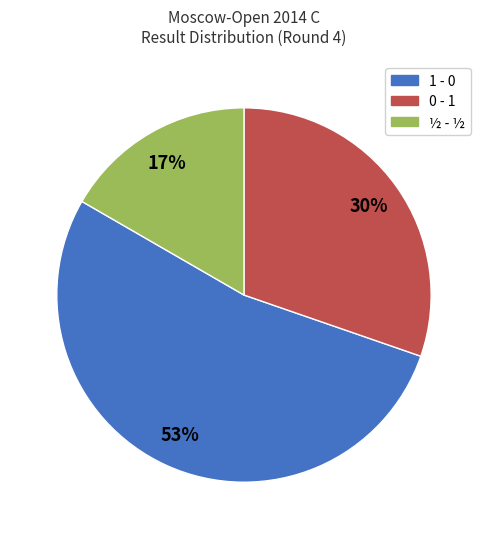

What is the largest slice in the pie chart?

1 - 0